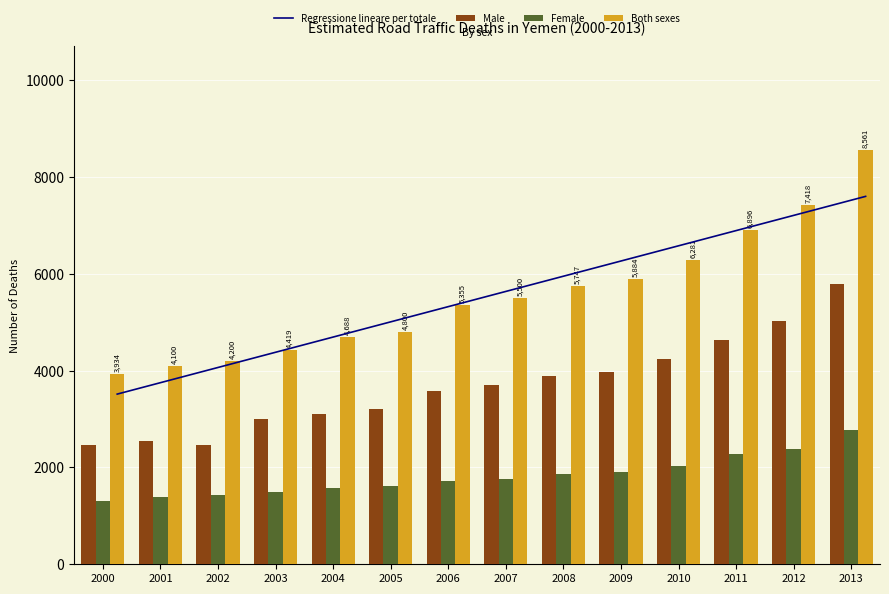

Are the bars grouped side by side (vs. stacked)?

Yes